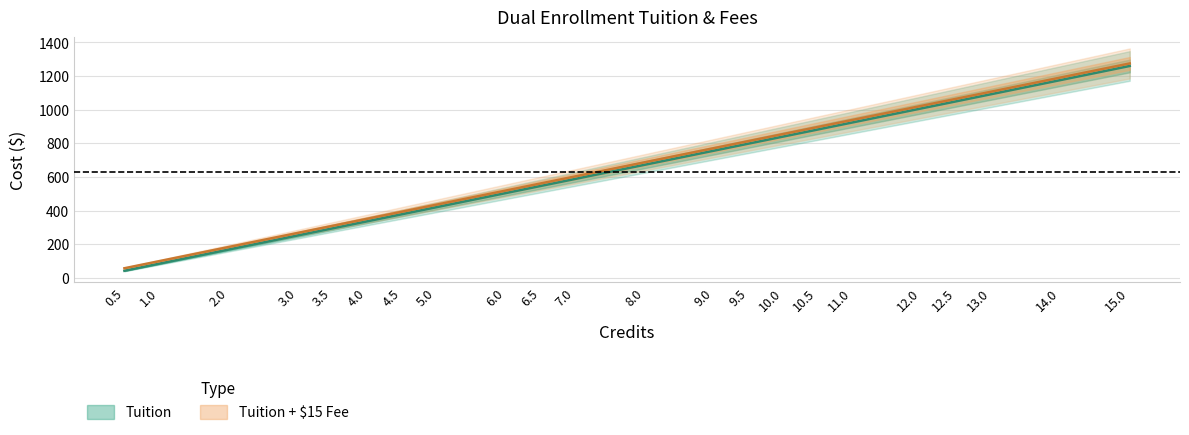

True or false: Tuition + $15 Fee and Tuition cross at least once.

False